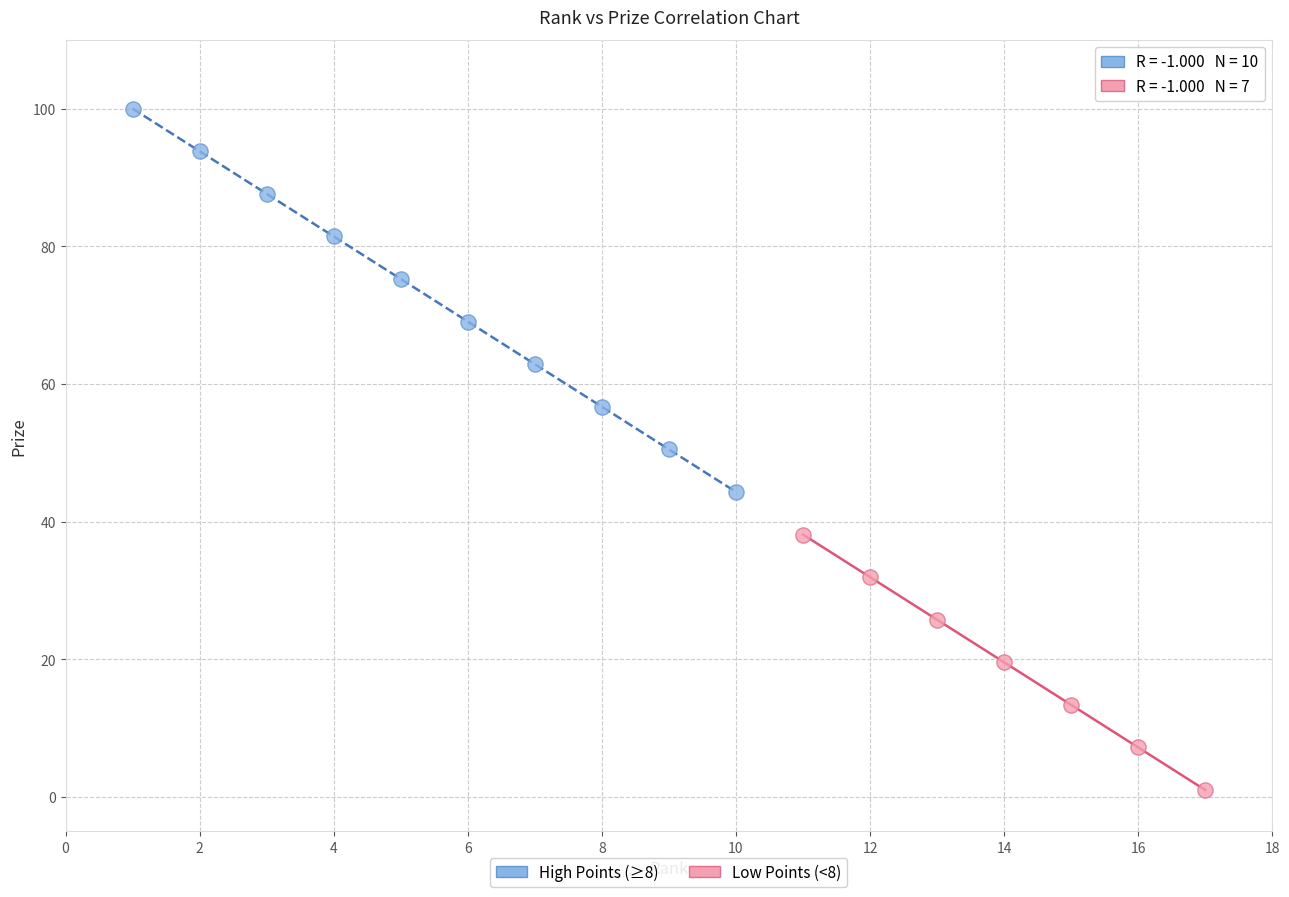

Which series reaches the minimum Y coordinate?

Low Points (<8)